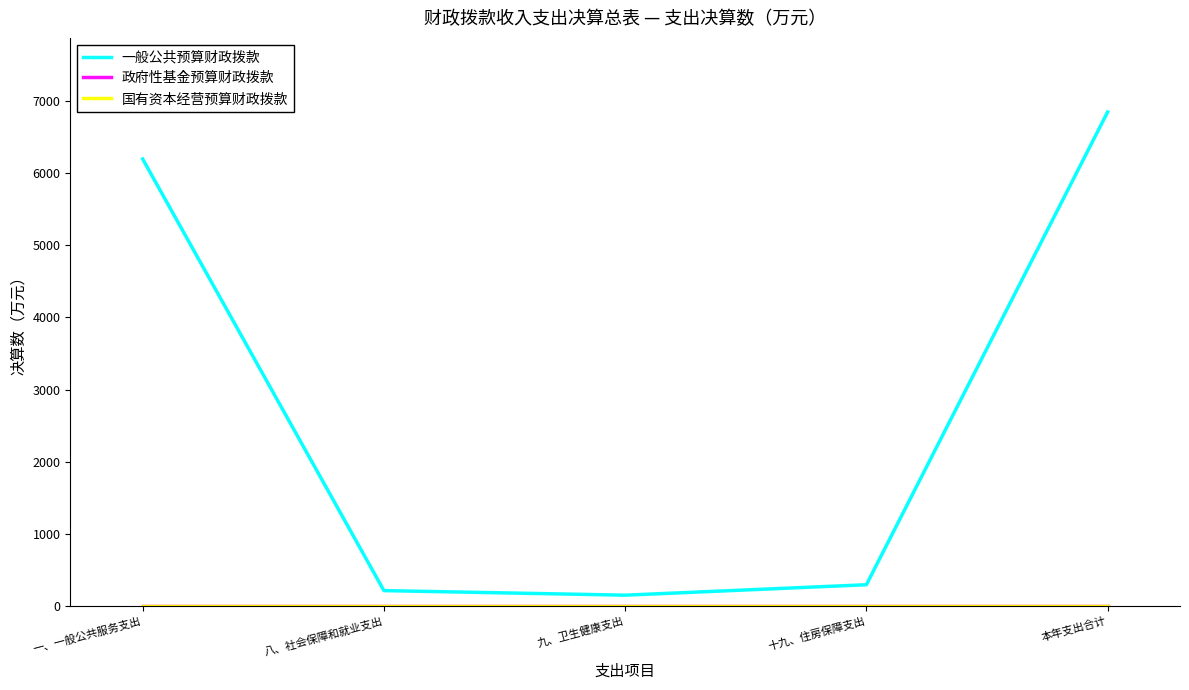

Does the chart display data point markers on the line(s)?

No